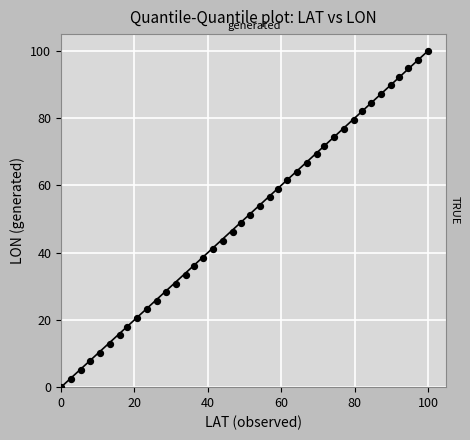

What is the range of X values (max minus min)?

100.0